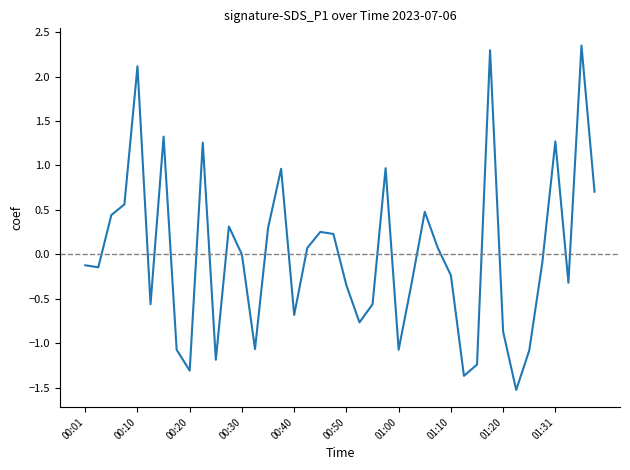

What is the minimum value shown in the chart?

-1.5